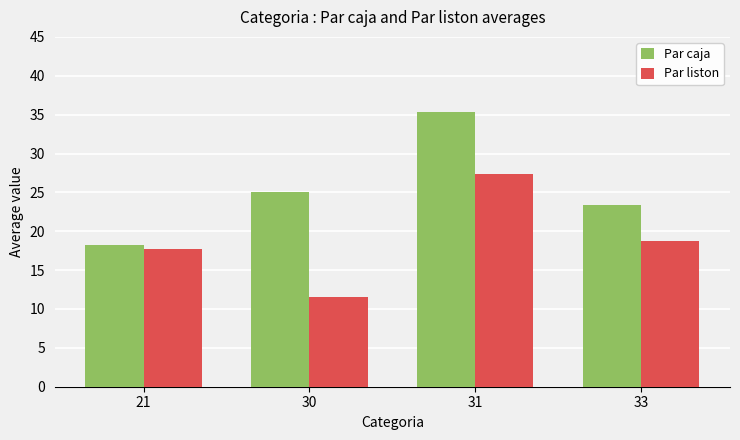

Is the value of Par caja at 21 greater than the value of Par liston at 21?

Yes